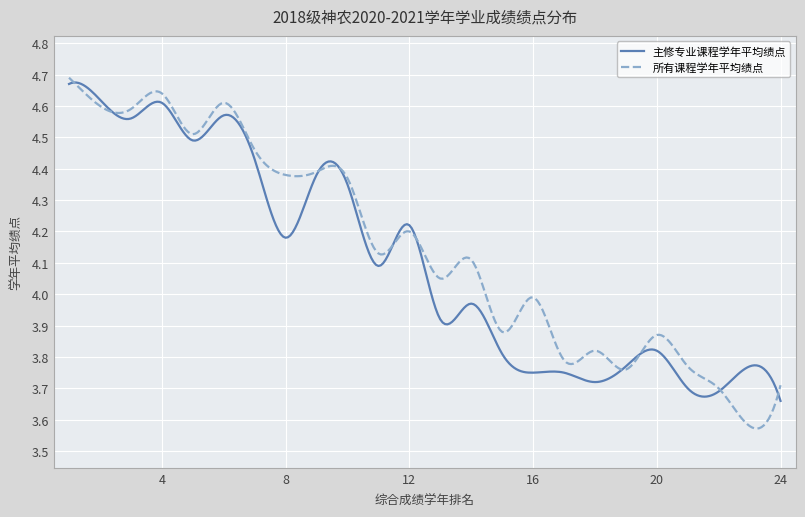

What is the difference between the second highest and second lowest values in the 所有课程学年平均绩点 series?

1.1